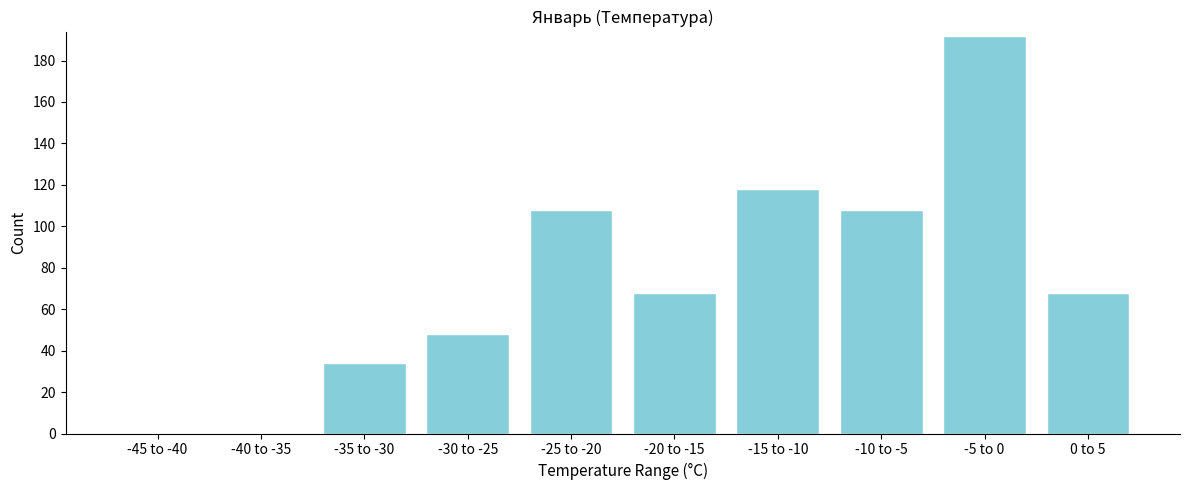

Reading left to right, list all the values displayed in this chart.

-45 to -40=0	-40 to -35=0	-35 to -30=34	-30 to -25=48	-25 to -20=108	-20 to -15=68	-15 to -10=118	-10 to -5=108	-5 to 0=192	0 to 5=68